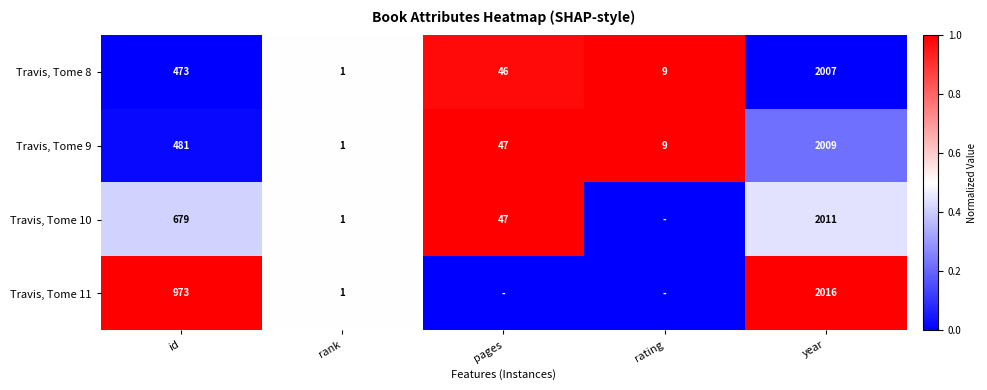

Rank the categories by Travis, Tome 9 value from lowest to highest.

rank, rating, pages, id, year